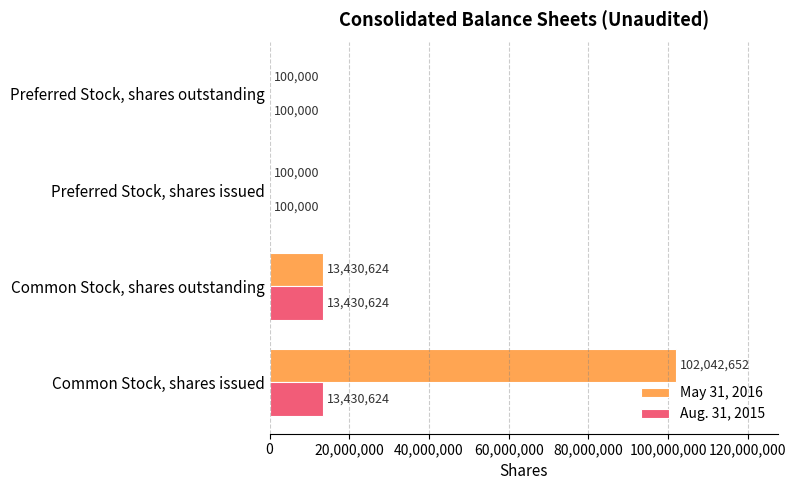

How many Aug. 31, 2015 values are between 100000 and 13430624?

4